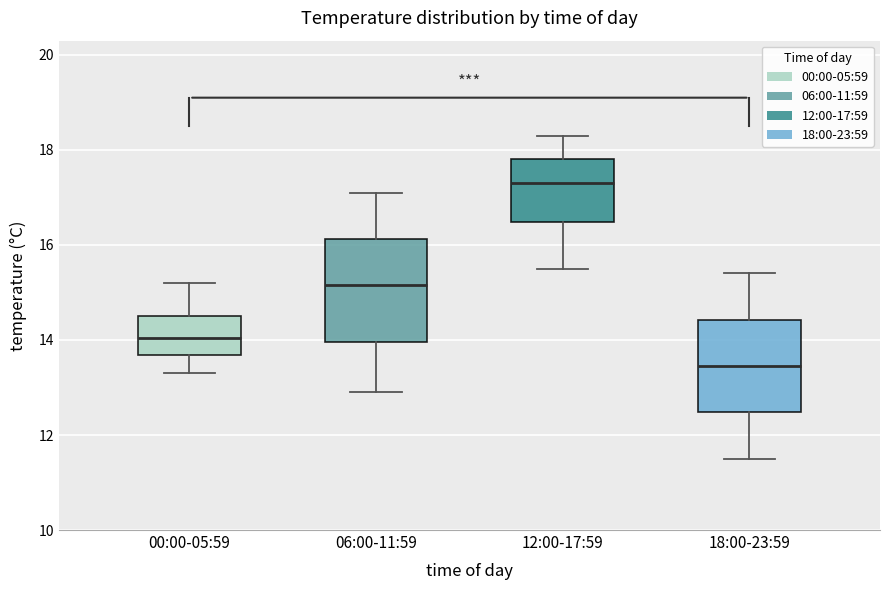

Which box is the tallest, from its lower edge to its upper edge?

06:00-11:59